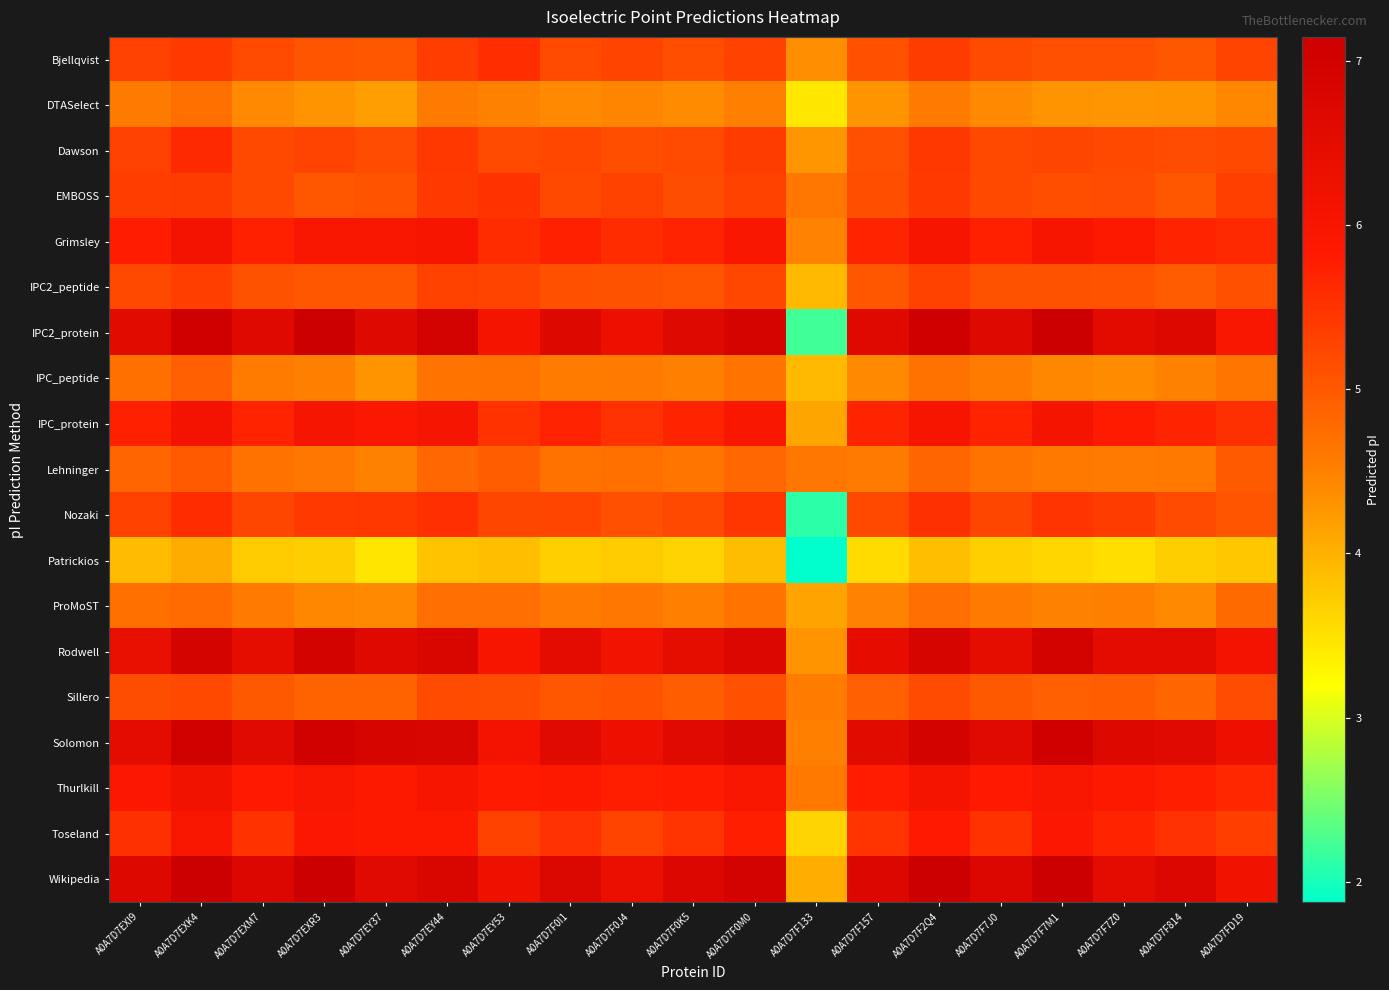

Reading left to right, transcribe all the data shown in this chart.

Bjellqvist: A0A7D7EXI9=5.3	A0A7D7EXK4=5.4	A0A7D7EXM7=5.2	A0A7D7EXR3=5.1	A0A7D7EY37=5.0	A0A7D7EY44=5.4	A0A7D7EY53=5.6	A0A7D7F0I1=5.2	A0A7D7F0J4=5.3	A0A7D7F0K5=5.1	A0A7D7F0M0=5.3	A0A7D7F133=4.3	A0A7D7F157=5.1	A0A7D7F2Q4=5.4	A0A7D7F7J0=5.2	A0A7D7F7M1=5.1	A0A7D7F7Z0=5.1	A0A7D7F814=5.0	A0A7D7FD19=5.3
DTASelect: A0A7D7EXI9=4.6	A0A7D7EXK4=4.7	A0A7D7EXM7=4.4	A0A7D7EXR3=4.3	A0A7D7EY37=4.2	A0A7D7EY44=4.6	A0A7D7EY53=4.5	A0A7D7F0I1=4.4	A0A7D7F0J4=4.5	A0A7D7F0K5=4.4	A0A7D7F0M0=4.5	A0A7D7F133=3.4	A0A7D7F157=4.3	A0A7D7F2Q4=4.6	A0A7D7F7J0=4.4	A0A7D7F7M1=4.3	A0A7D7F7Z0=4.3	A0A7D7F814=4.3	A0A7D7FD19=4.4
Dawson: A0A7D7EXI9=5.3	A0A7D7EXK4=5.6	A0A7D7EXM7=5.2	A0A7D7EXR3=5.3	A0A7D7EY37=5.2	A0A7D7EY44=5.4	A0A7D7EY53=5.2	A0A7D7F0I1=5.2	A0A7D7F0J4=5.1	A0A7D7F0K5=5.2	A0A7D7F0M0=5.4	A0A7D7F133=4.3	A0A7D7F157=5.1	A0A7D7F2Q4=5.4	A0A7D7F7J0=5.2	A0A7D7F7M1=5.2	A0A7D7F7Z0=5.2	A0A7D7F814=5.2	A0A7D7FD19=5.2
EMBOSS: A0A7D7EXI9=5.4	A0A7D7EXK4=5.4	A0A7D7EXM7=5.2	A0A7D7EXR3=5.0	A0A7D7EY37=5.1	A0A7D7EY44=5.4	A0A7D7EY53=5.5	A0A7D7F0I1=5.2	A0A7D7F0J4=5.3	A0A7D7F0K5=5.2	A0A7D7F0M0=5.3	A0A7D7F133=4.6	A0A7D7F157=5.1	A0A7D7F2Q4=5.4	A0A7D7F7J0=5.2	A0A7D7F7M1=5.1	A0A7D7F7Z0=5.2	A0A7D7F814=5.0	A0A7D7FD19=5.3
Grimsley: A0A7D7EXI9=5.8	A0A7D7EXK4=6.1	A0A7D7EXM7=5.7	A0A7D7EXR3=6.0	A0A7D7EY37=6.0	A0A7D7EY44=6.0	A0A7D7EY53=5.6	A0A7D7F0I1=5.7	A0A7D7F0J4=5.6	A0A7D7F0K5=5.7	A0A7D7F0M0=5.9	A0A7D7F133=4.5	A0A7D7F157=5.7	A0A7D7F2Q4=6.0	A0A7D7F7J0=5.7	A0A7D7F7M1=6.0	A0A7D7F7Z0=5.9	A0A7D7F814=5.7	A0A7D7FD19=5.6
IPC2_peptide: A0A7D7EXI9=5.2	A0A7D7EXK4=5.3	A0A7D7EXM7=5.1	A0A7D7EXR3=5.0	A0A7D7EY37=5.0	A0A7D7EY44=5.3	A0A7D7EY53=5.3	A0A7D7F0I1=5.1	A0A7D7F0J4=5.1	A0A7D7F0K5=5.1	A0A7D7F0M0=5.2	A0A7D7F133=3.9	A0A7D7F157=5.0	A0A7D7F2Q4=5.3	A0A7D7F7J0=5.1	A0A7D7F7M1=5.1	A0A7D7F7Z0=5.1	A0A7D7F814=5.0	A0A7D7FD19=5.1
IPC2_protein: A0A7D7EXI9=6.6	A0A7D7EXK4=7.1	A0A7D7EXM7=6.6	A0A7D7EXR3=7.1	A0A7D7EY37=6.7	A0A7D7EY44=7.0	A0A7D7EY53=6.1	A0A7D7F0I1=6.7	A0A7D7F0J4=6.3	A0A7D7F0K5=6.7	A0A7D7F0M0=6.9	A0A7D7F133=2.2	A0A7D7F157=6.6	A0A7D7F2Q4=7.0	A0A7D7F7J0=6.7	A0A7D7F7M1=7.1	A0A7D7F7Z0=6.5	A0A7D7F814=6.7	A0A7D7FD19=6.0
IPC_peptide: A0A7D7EXI9=4.7	A0A7D7EXK4=4.9	A0A7D7EXM7=4.5	A0A7D7EXR3=4.5	A0A7D7EY37=4.3	A0A7D7EY44=4.7	A0A7D7EY53=4.7	A0A7D7F0I1=4.5	A0A7D7F0J4=4.6	A0A7D7F0K5=4.5	A0A7D7F0M0=4.7	A0A7D7F133=3.9	A0A7D7F157=4.4	A0A7D7F2Q4=4.7	A0A7D7F7J0=4.5	A0A7D7F7M1=4.4	A0A7D7F7Z0=4.4	A0A7D7F814=4.5	A0A7D7FD19=4.6
IPC_protein: A0A7D7EXI9=5.7	A0A7D7EXK4=6.1	A0A7D7EXM7=5.7	A0A7D7EXR3=6.0	A0A7D7EY37=5.9	A0A7D7EY44=6.0	A0A7D7EY53=5.5	A0A7D7F0I1=5.7	A0A7D7F0J4=5.5	A0A7D7F0K5=5.7	A0A7D7F0M0=5.9	A0A7D7F133=4.1	A0A7D7F157=5.7	A0A7D7F2Q4=6.0	A0A7D7F7J0=5.7	A0A7D7F7M1=6.1	A0A7D7F7Z0=5.8	A0A7D7F814=5.7	A0A7D7FD19=5.5
Lehninger: A0A7D7EXI9=4.8	A0A7D7EXK4=5.0	A0A7D7EXM7=4.7	A0A7D7EXR3=4.6	A0A7D7EY37=4.5	A0A7D7EY44=4.8	A0A7D7EY53=5.0	A0A7D7F0I1=4.7	A0A7D7F0J4=4.7	A0A7D7F0K5=4.6	A0A7D7F0M0=4.8	A0A7D7F133=4.6	A0A7D7F157=4.6	A0A7D7F2Q4=4.8	A0A7D7F7J0=4.7	A0A7D7F7M1=4.6	A0A7D7F7Z0=4.6	A0A7D7F814=4.6	A0A7D7FD19=5.0
Nozaki: A0A7D7EXI9=5.3	A0A7D7EXK4=5.6	A0A7D7EXM7=5.2	A0A7D7EXR3=5.4	A0A7D7EY37=5.4	A0A7D7EY44=5.5	A0A7D7EY53=5.2	A0A7D7F0I1=5.3	A0A7D7F0J4=5.1	A0A7D7F0K5=5.2	A0A7D7F0M0=5.4	A0A7D7F133=2.1	A0A7D7F157=5.2	A0A7D7F2Q4=5.5	A0A7D7F7J0=5.2	A0A7D7F7M1=5.5	A0A7D7F7Z0=5.4	A0A7D7F814=5.2	A0A7D7FD19=5.1
Patrickios: A0A7D7EXI9=3.9	A0A7D7EXK4=4.0	A0A7D7EXM7=3.7	A0A7D7EXR3=3.7	A0A7D7EY37=3.5	A0A7D7EY44=3.8	A0A7D7EY53=3.8	A0A7D7F0I1=3.7	A0A7D7F0J4=3.7	A0A7D7F0K5=3.6	A0A7D7F0M0=3.9	A0A7D7F133=1.9	A0A7D7F157=3.6	A0A7D7F2Q4=3.8	A0A7D7F7J0=3.7	A0A7D7F7M1=3.6	A0A7D7F7Z0=3.5	A0A7D7F814=3.7	A0A7D7FD19=3.8
ProMoST: A0A7D7EXI9=4.7	A0A7D7EXK4=4.8	A0A7D7EXM7=4.6	A0A7D7EXR3=4.4	A0A7D7EY37=4.4	A0A7D7EY44=4.7	A0A7D7EY53=4.7	A0A7D7F0I1=4.6	A0A7D7F0J4=4.6	A0A7D7F0K5=4.5	A0A7D7F0M0=4.7	A0A7D7F133=4.1	A0A7D7F157=4.5	A0A7D7F2Q4=4.7	A0A7D7F7J0=4.6	A0A7D7F7M1=4.5	A0A7D7F7Z0=4.5	A0A7D7F814=4.4	A0A7D7FD19=4.8
Rodwell: A0A7D7EXI9=6.4	A0A7D7EXK4=6.9	A0A7D7EXM7=6.5	A0A7D7EXR3=6.9	A0A7D7EY37=6.6	A0A7D7EY44=6.8	A0A7D7EY53=6.0	A0A7D7F0I1=6.5	A0A7D7F0J4=6.1	A0A7D7F0K5=6.5	A0A7D7F0M0=6.7	A0A7D7F133=4.3	A0A7D7F157=6.5	A0A7D7F2Q4=6.9	A0A7D7F7J0=6.5	A0A7D7F7M1=7.0	A0A7D7F7Z0=6.5	A0A7D7F814=6.5	A0A7D7FD19=6.1
Sillero: A0A7D7EXI9=5.2	A0A7D7EXK4=5.2	A0A7D7EXM7=5.0	A0A7D7EXR3=4.9	A0A7D7EY37=4.9	A0A7D7EY44=5.2	A0A7D7EY53=5.2	A0A7D7F0I1=5.0	A0A7D7F0J4=5.1	A0A7D7F0K5=5.0	A0A7D7F0M0=5.1	A0A7D7F133=4.5	A0A7D7F157=4.9	A0A7D7F2Q4=5.2	A0A7D7F7J0=5.0	A0A7D7F7M1=4.9	A0A7D7F7Z0=5.0	A0A7D7F814=4.8	A0A7D7FD19=5.2
Solomon: A0A7D7EXI9=6.5	A0A7D7EXK4=7.0	A0A7D7EXM7=6.6	A0A7D7EXR3=7.0	A0A7D7EY37=6.9	A0A7D7EY44=6.8	A0A7D7EY53=6.1	A0A7D7F0I1=6.6	A0A7D7F0J4=6.3	A0A7D7F0K5=6.6	A0A7D7F0M0=6.8	A0A7D7F133=4.5	A0A7D7F157=6.6	A0A7D7F2Q4=7.0	A0A7D7F7J0=6.6	A0A7D7F7M1=7.0	A0A7D7F7Z0=6.7	A0A7D7F814=6.6	A0A7D7FD19=6.3
Thurlkill: A0A7D7EXI9=5.9	A0A7D7EXK4=6.2	A0A7D7EXM7=5.8	A0A7D7EXR3=6.0	A0A7D7EY37=5.9	A0A7D7EY44=6.0	A0A7D7EY53=5.8	A0A7D7F0I1=5.9	A0A7D7F0J4=5.8	A0A7D7F0K5=5.8	A0A7D7F0M0=6.0	A0A7D7F133=4.6	A0A7D7F157=5.8	A0A7D7F2Q4=6.1	A0A7D7F7J0=5.8	A0A7D7F7M1=6.0	A0A7D7F7Z0=5.9	A0A7D7F814=5.8	A0A7D7FD19=5.7
Toseland: A0A7D7EXI9=5.5	A0A7D7EXK4=6.0	A0A7D7EXM7=5.5	A0A7D7EXR3=5.9	A0A7D7EY37=5.9	A0A7D7EY44=5.9	A0A7D7EY53=5.3	A0A7D7F0I1=5.5	A0A7D7F0J4=5.3	A0A7D7F0K5=5.5	A0A7D7F0M0=5.8	A0A7D7F133=3.6	A0A7D7F157=5.5	A0A7D7F2Q4=5.8	A0A7D7F7J0=5.5	A0A7D7F7M1=5.9	A0A7D7F7Z0=5.7	A0A7D7F814=5.5	A0A7D7FD19=5.3
Wikipedia: A0A7D7EXI9=6.7	A0A7D7EXK4=7.1	A0A7D7EXM7=6.7	A0A7D7EXR3=7.1	A0A7D7EY37=6.6	A0A7D7EY44=6.8	A0A7D7EY53=6.2	A0A7D7F0I1=6.8	A0A7D7F0J4=6.4	A0A7D7F0K5=6.8	A0A7D7F0M0=7.0	A0A7D7F133=4.0	A0A7D7F157=6.7	A0A7D7F2Q4=7.1	A0A7D7F7J0=6.8	A0A7D7F7M1=7.1	A0A7D7F7Z0=6.5	A0A7D7F814=6.8	A0A7D7FD19=6.2